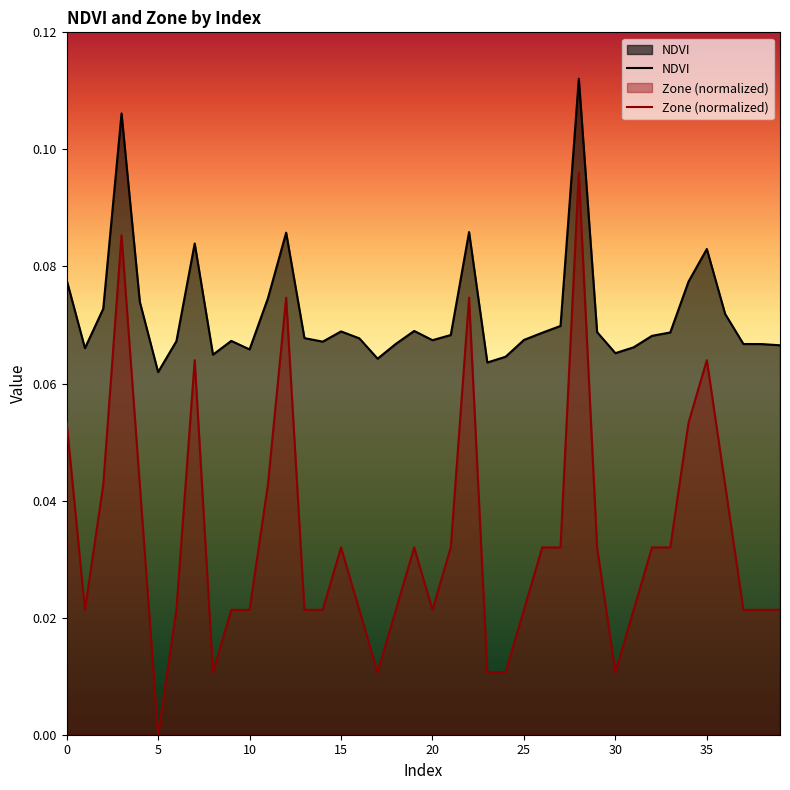

True or false: NDVI and Zone intersect in this chart.

False